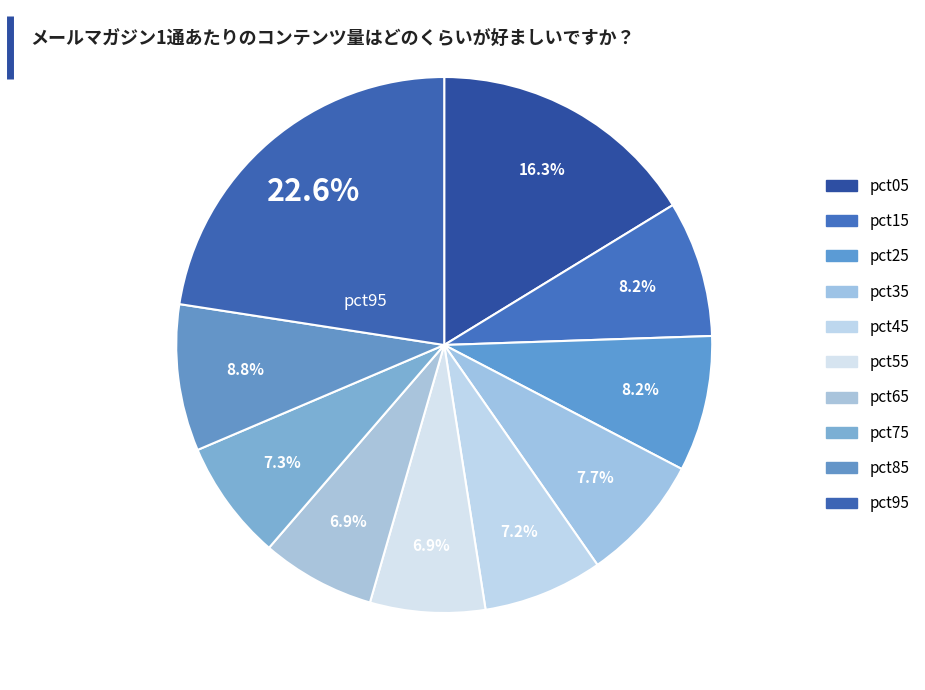

To the nearest percent, what is the average slice percentage?

10%